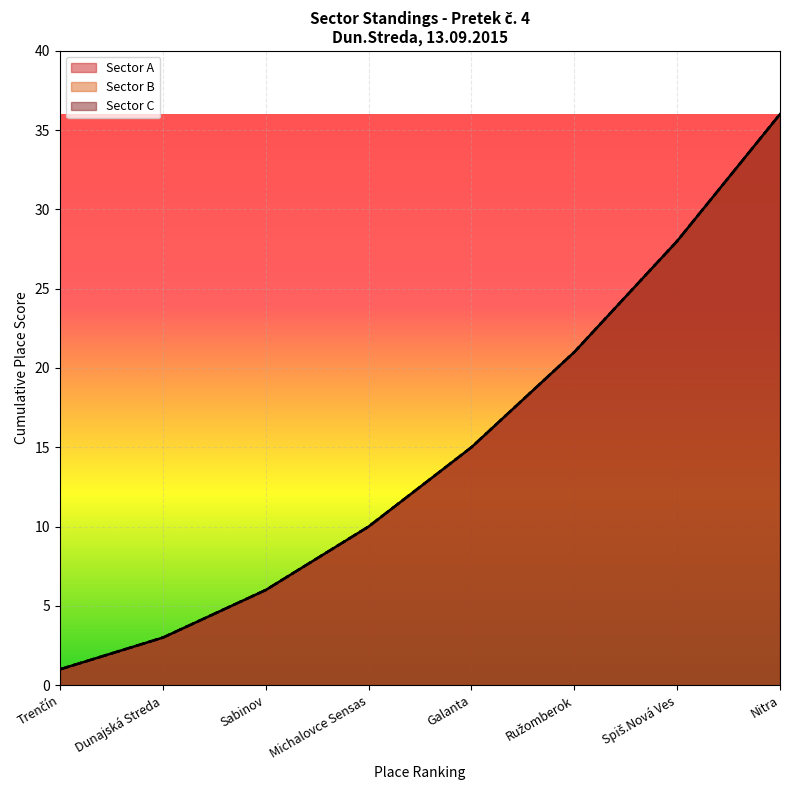

Count the number of categories in the chart.

8